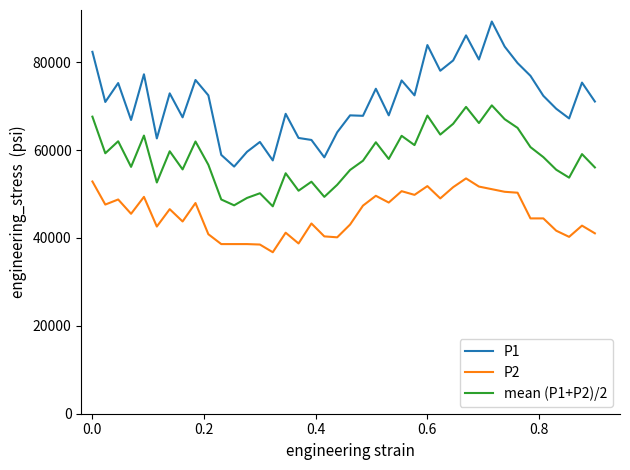

True or false: P1 and P2 cross at least once.

False